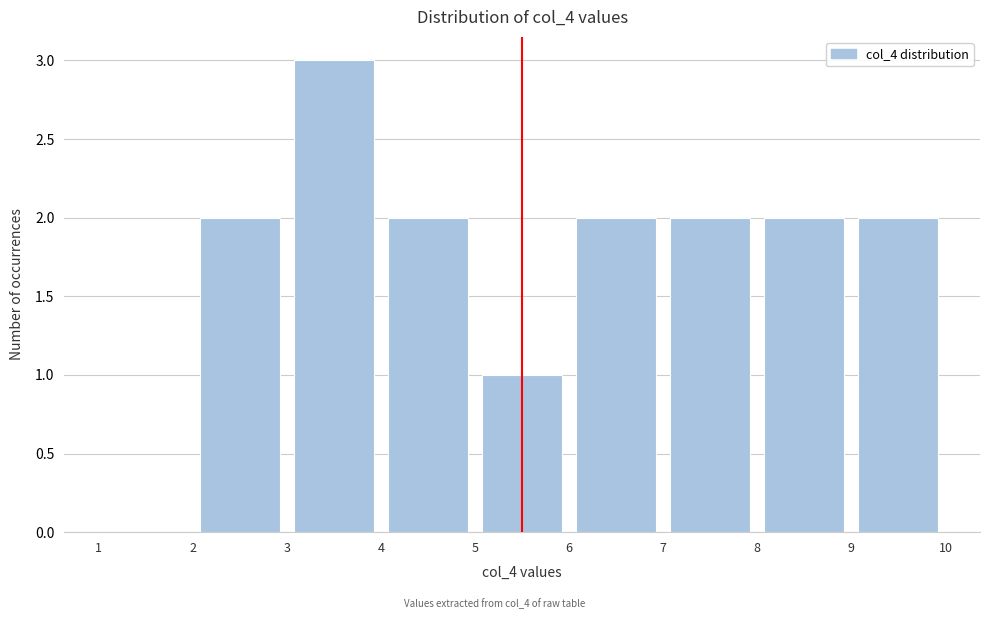

Reading left to right, list every bar in this chart as the range it spans on the x-axis followed by its height. The values are not printed on the chart, so give them approximately, as read against the axis.

1 to 2: 0
2 to 3: 2
3 to 4: 3
4 to 5: 2
5 to 6: 1
6 to 7: 2
7 to 8: 2
8 to 9: 2
9 to 10: 2